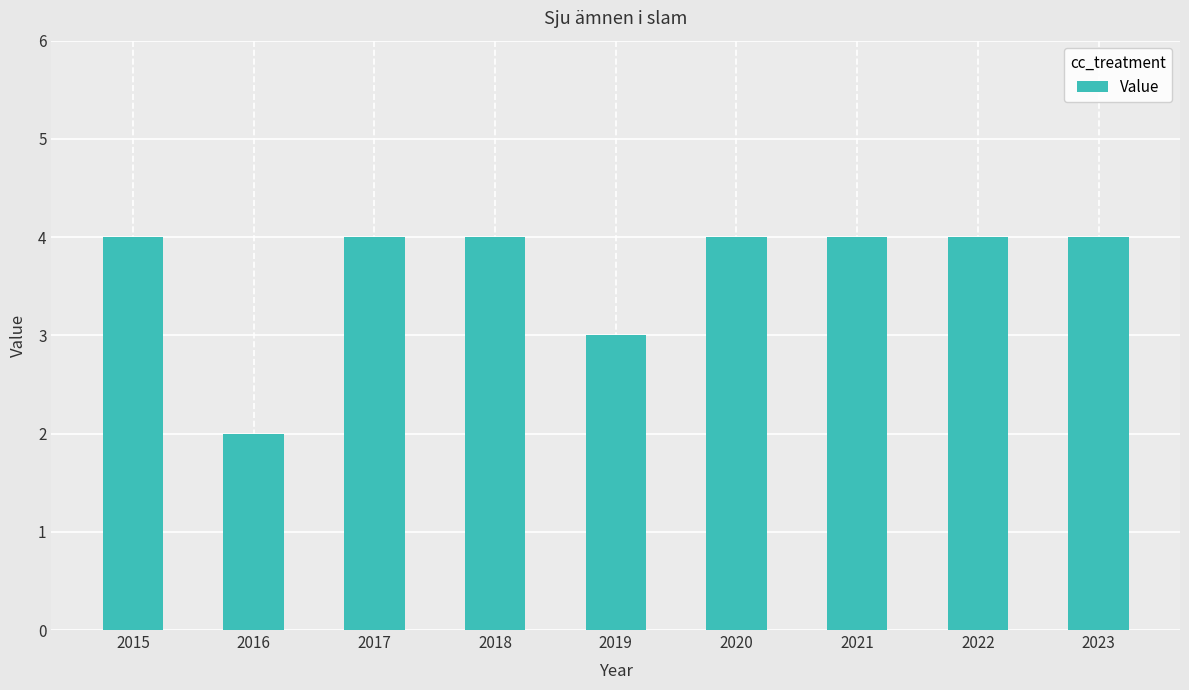

Reading right to left, what are all the values shown in this chart?

4	4	4	4	3	4	4	2	4